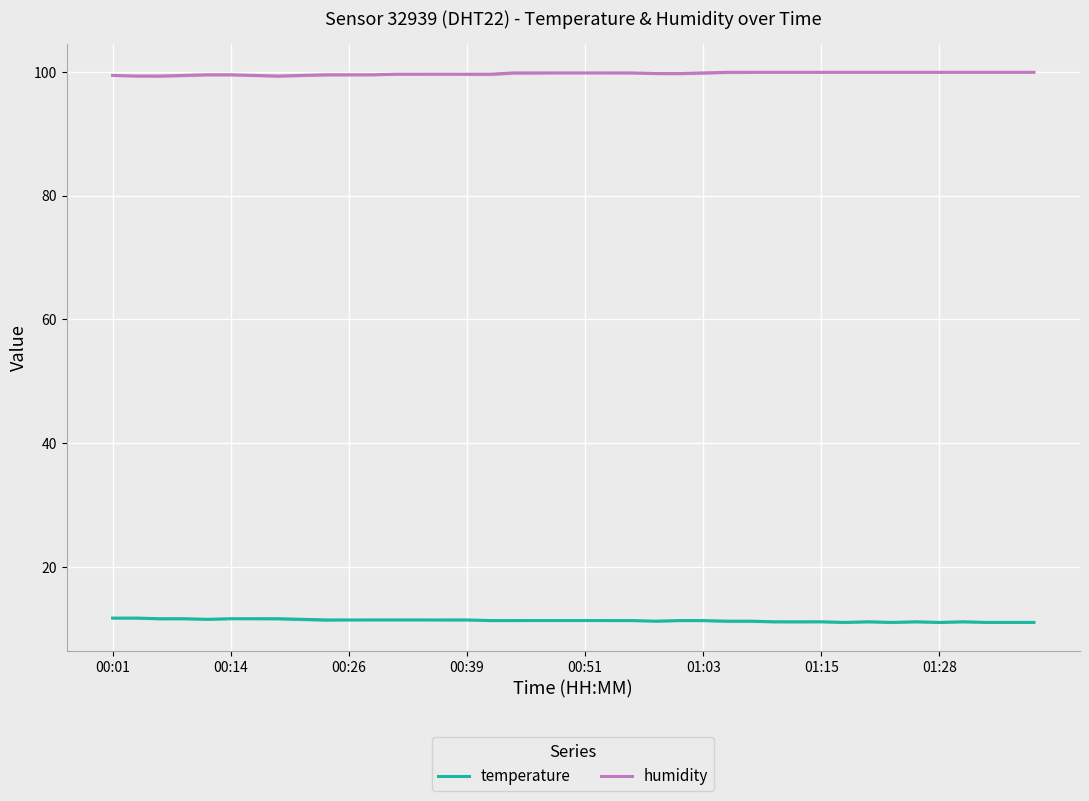

True or false: humidity and temperature cross at least once.

False